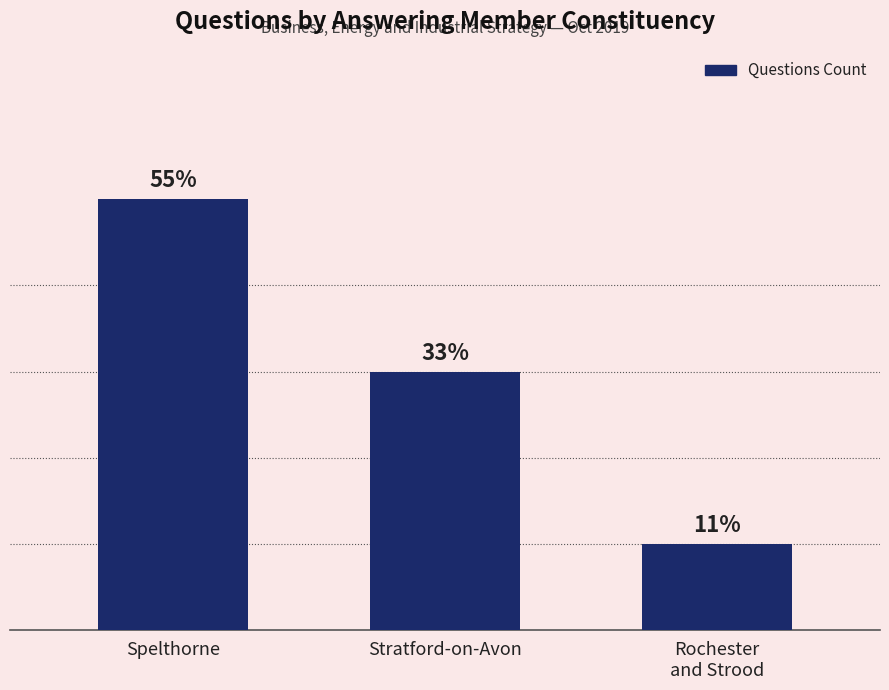

How many data points are above 3?

1